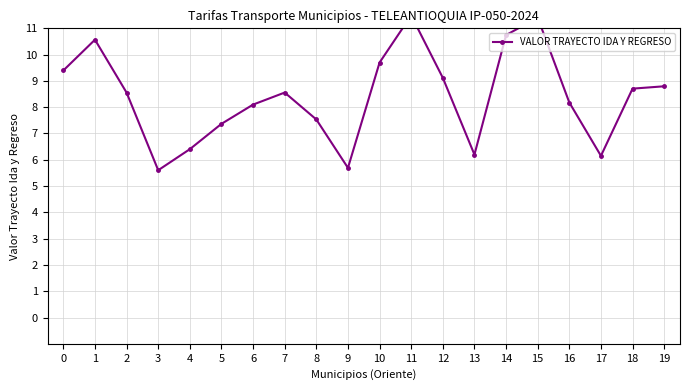

Rank the categories by value from lowest to highest.

3, 9, 17, 13, 4, 5, 8, 6, 16, 2, 7, 18, 19, 12, 0, 10, 1, 14, 15, 11